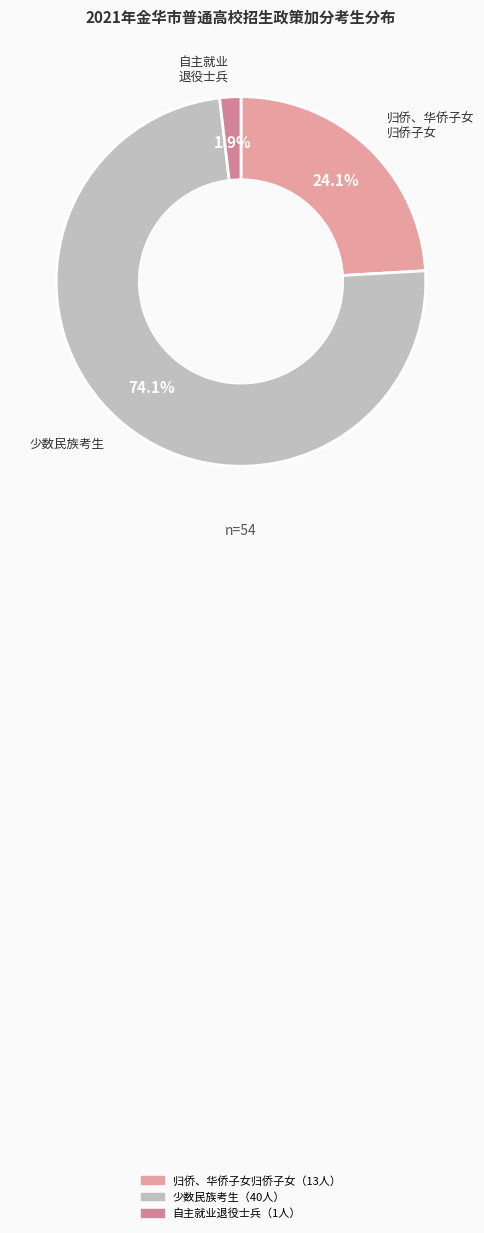

Count the number of slices in the pie.

3